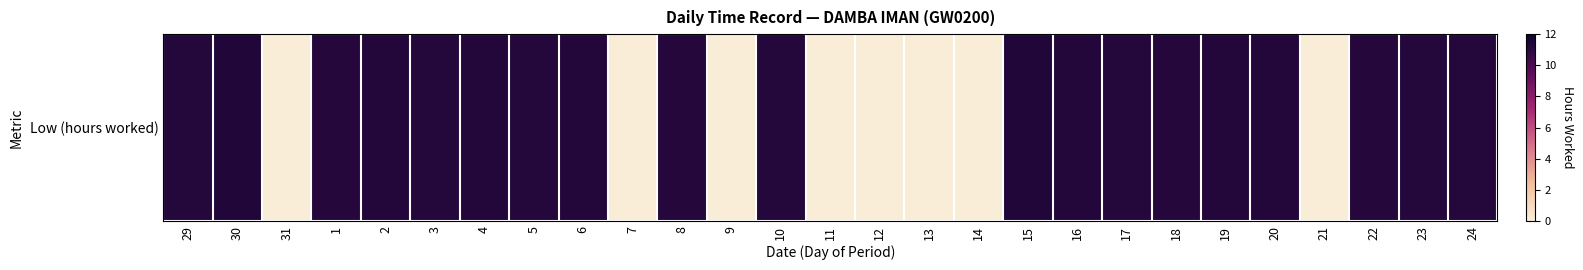

Is it true that the value at 13 is -7.3?

False